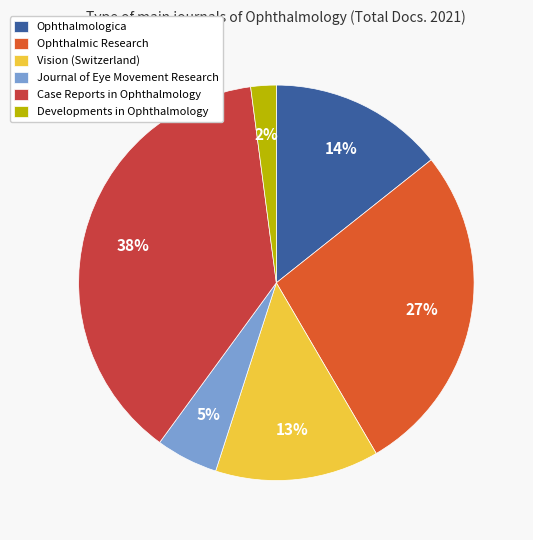

What is the largest slice in the pie chart?

Case Reports in Ophthalmology